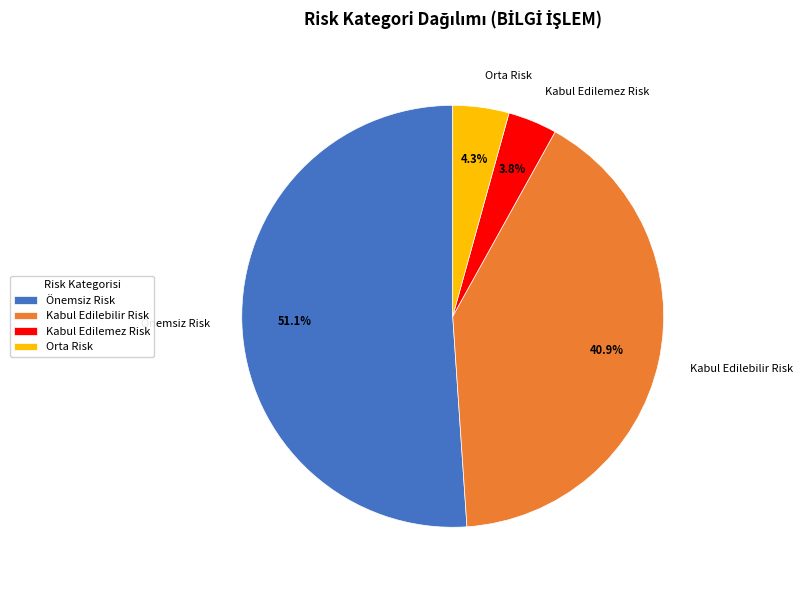

Is Önemsiz Risk the majority of the pie?

Yes